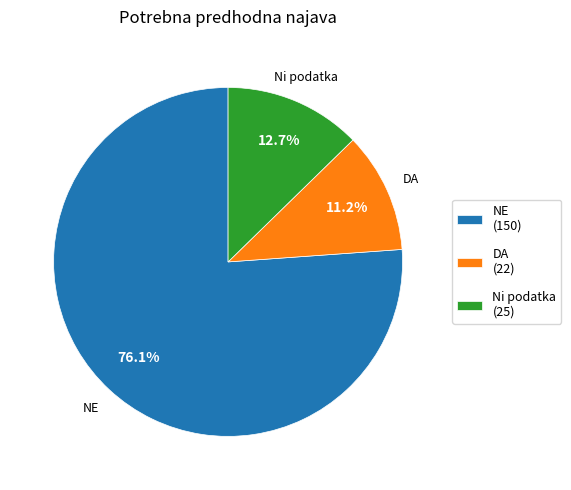

Does DA (22) represent more than half of the total?

No